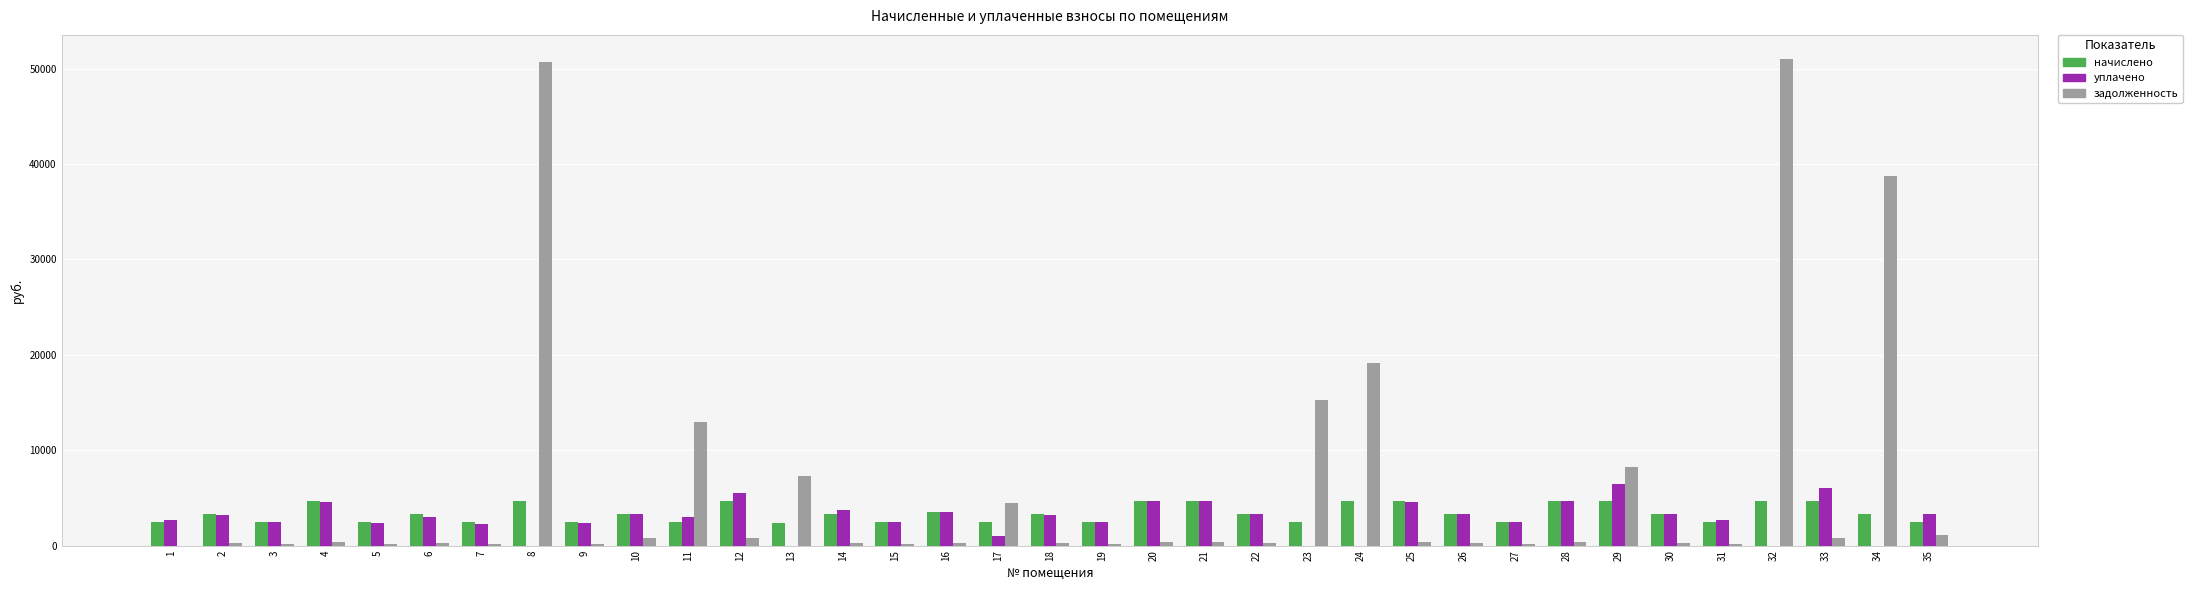

True or false: уплачено has a value of 2408.8 at 5.

True